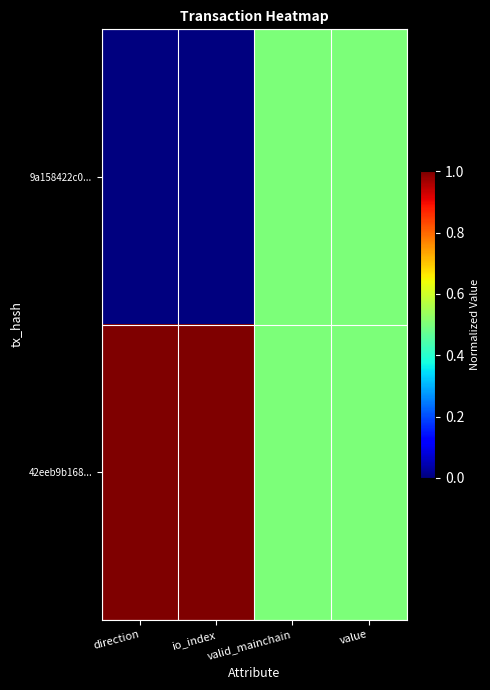

At how many categories does at least one series exceed 0?

4